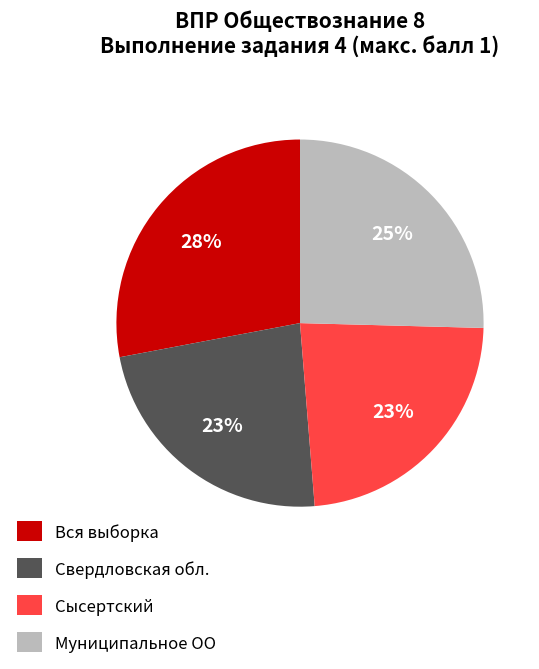

To the nearest percent, what portion does Сысертский represent?

23%